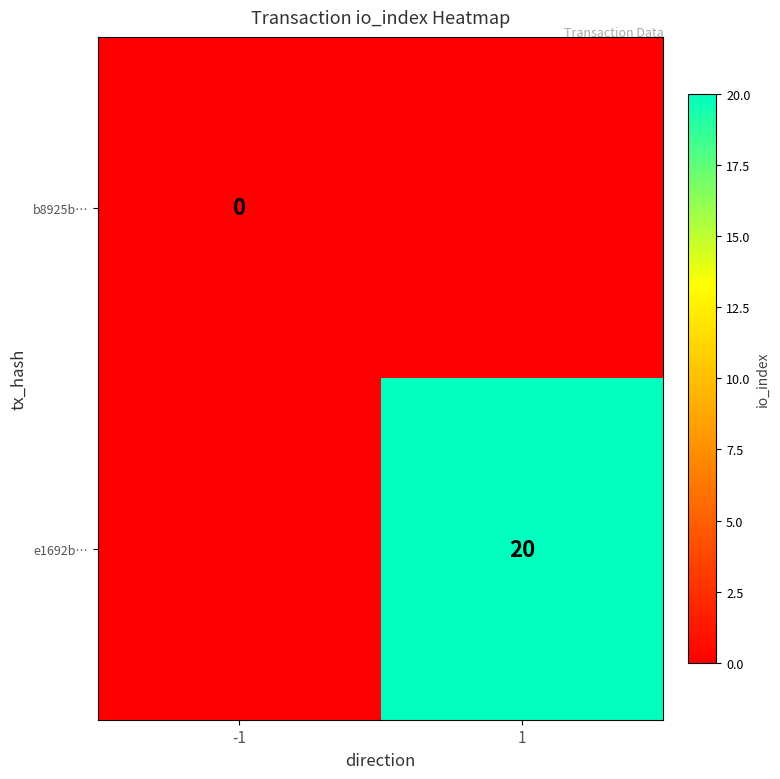

Between -1 and 1, which is larger?

1